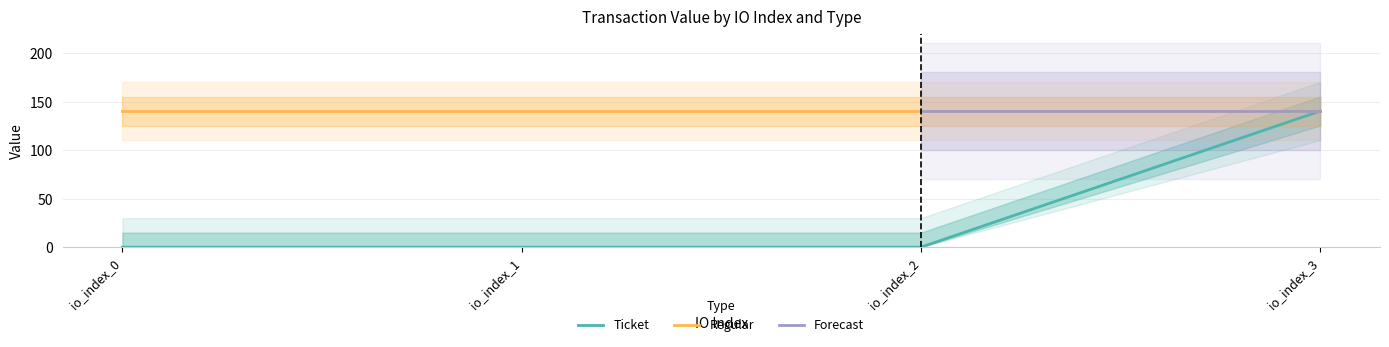

The value of Regular at io_index_2 is 229.0. True or false?

False